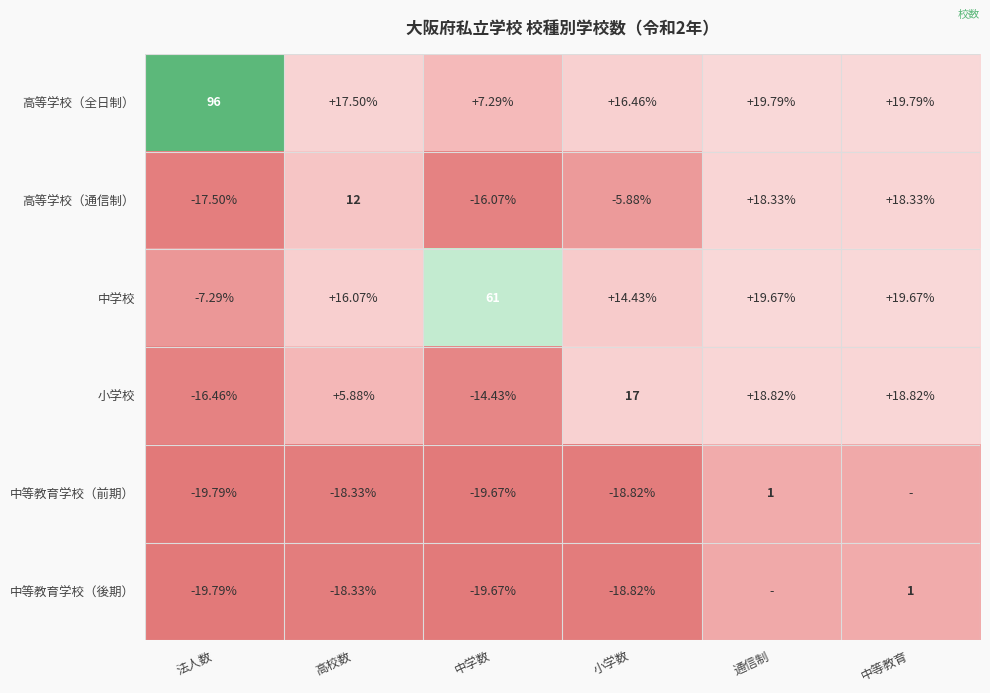

What is the spread (max minus min) of values at 法人数?

115.8